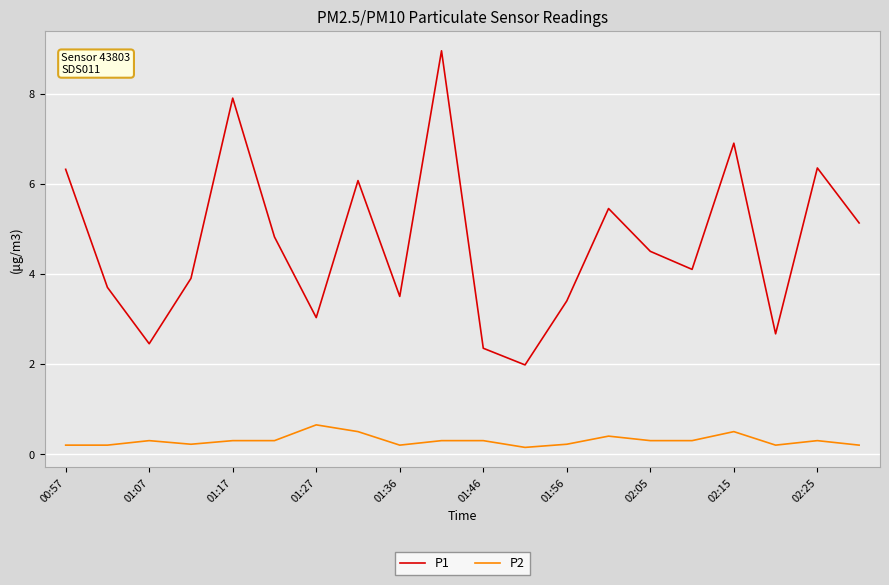

Which series has the widest spread of values?

P1